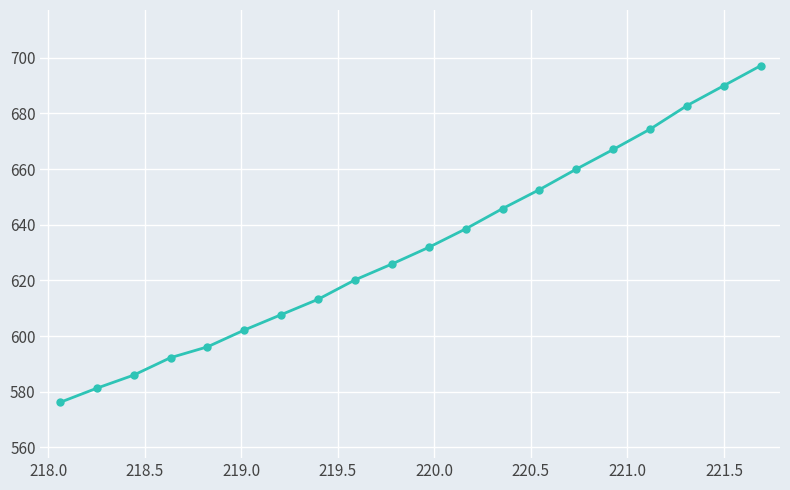

Reading left to right, transcribe all the data shown in this chart.

576.2	581.3	586.0	592.2	596.1	602.2	607.7	613.2	620.2	625.9	631.9	638.5	645.8	652.6	660.0	667.0	674.3	682.8	690.0	697.1